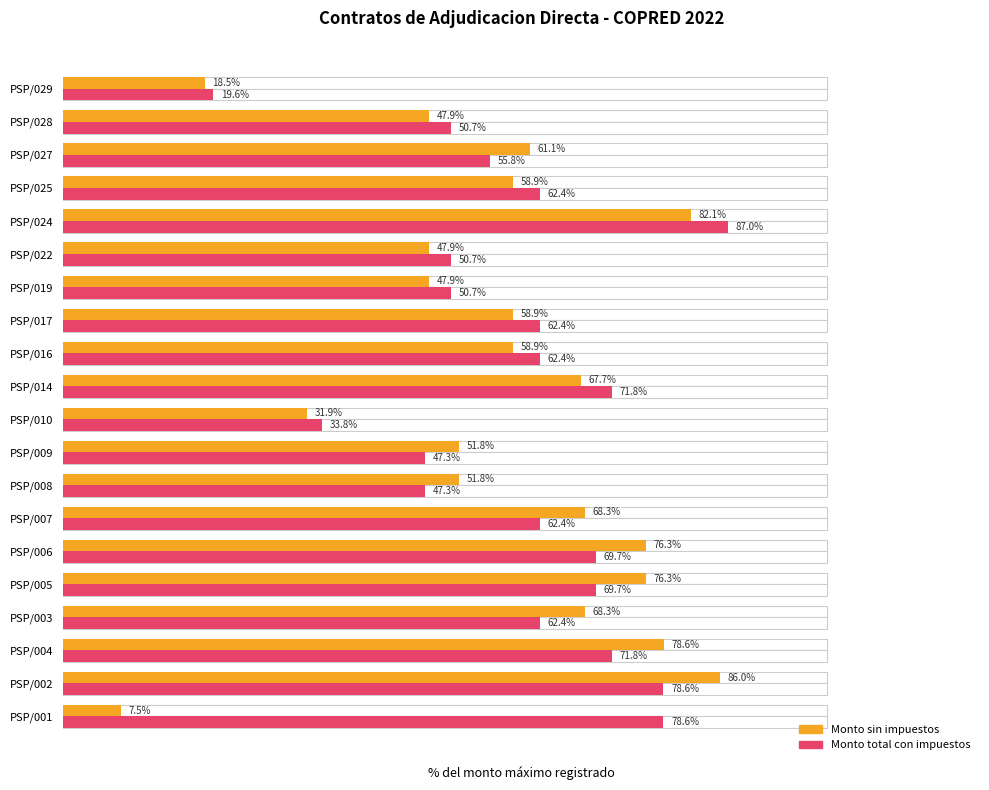

Which series has the largest range (max minus min)?

Monto sin impuestos